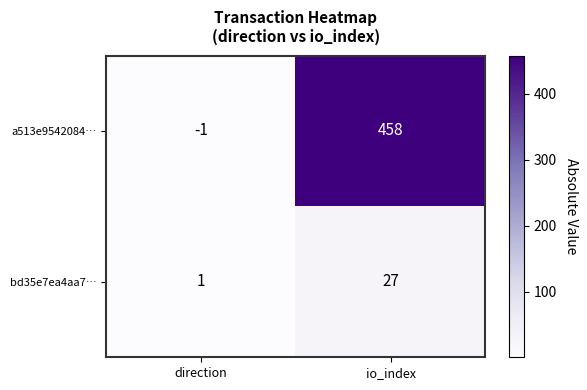

List the series in order of their peak value, lowest first.

bd35e7ea4aa7…, a513e9542084…